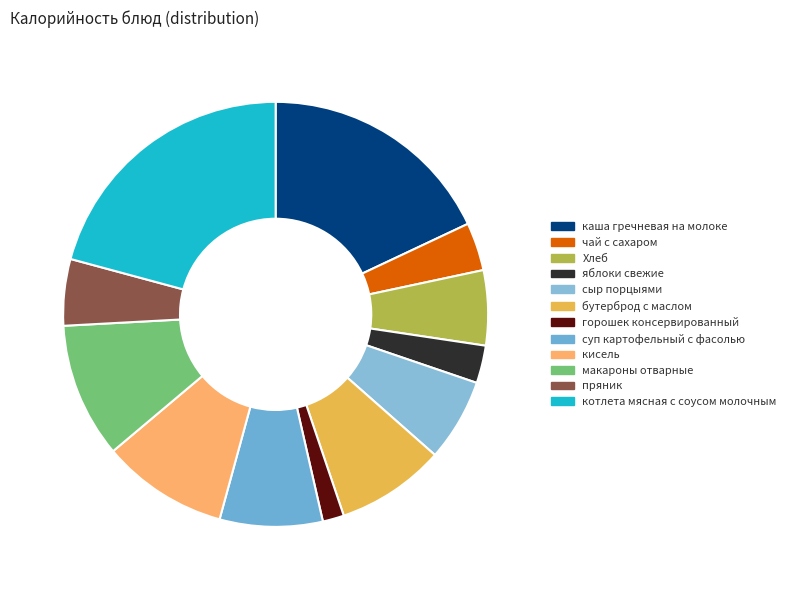

Which has a higher value, котлета мясная с соусом молочным or бутерброд с маслом?

котлета мясная с соусом молочным